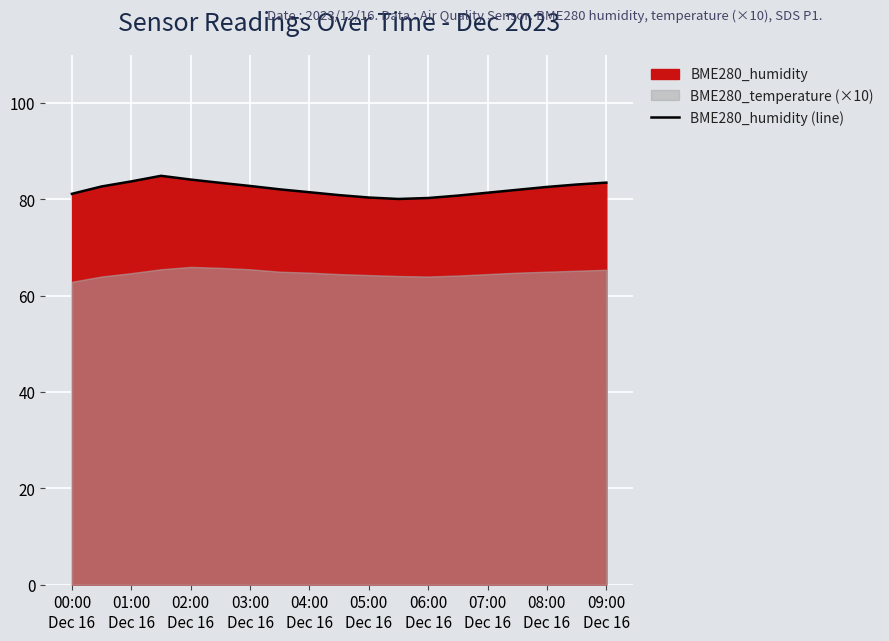

What is the highest value of the BME280_humidity (line) series?

84.9